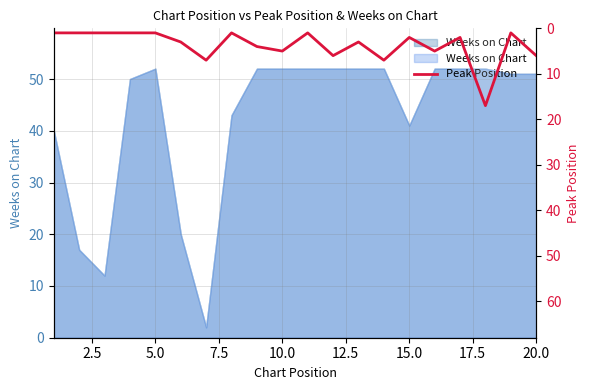

Reading left to right, what are all the values shown in this chart?

1	1	1	1	1	3	7	1	4	5	1	6	3	7	2	5	2	17	1	6